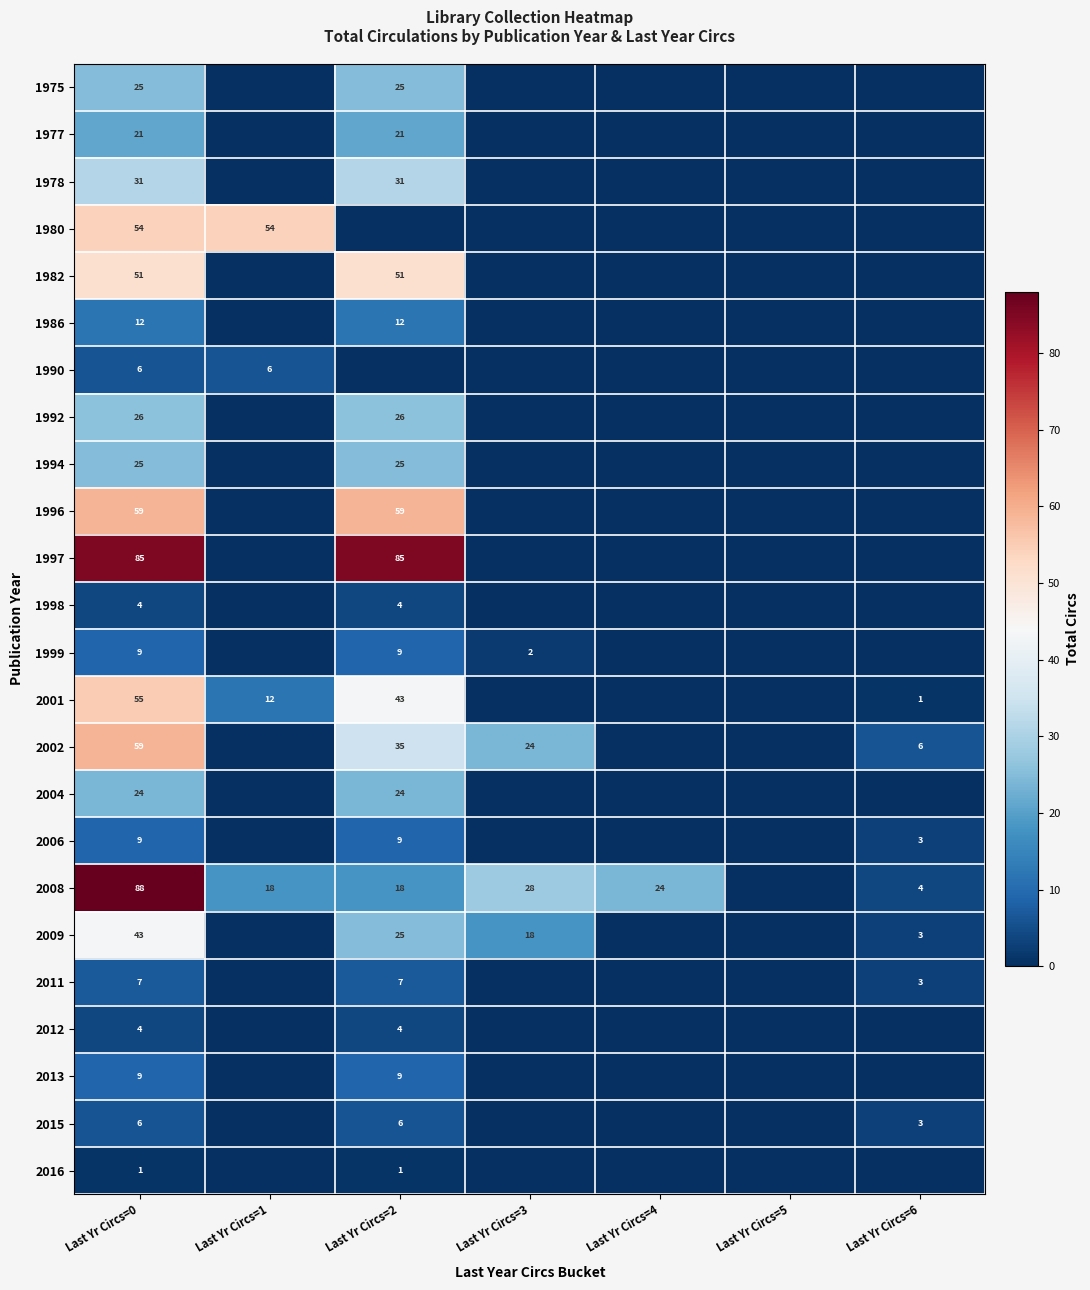

What is the sum of the 2008 values at Last Yr Circs=0 and Last Yr Circs=2?

106